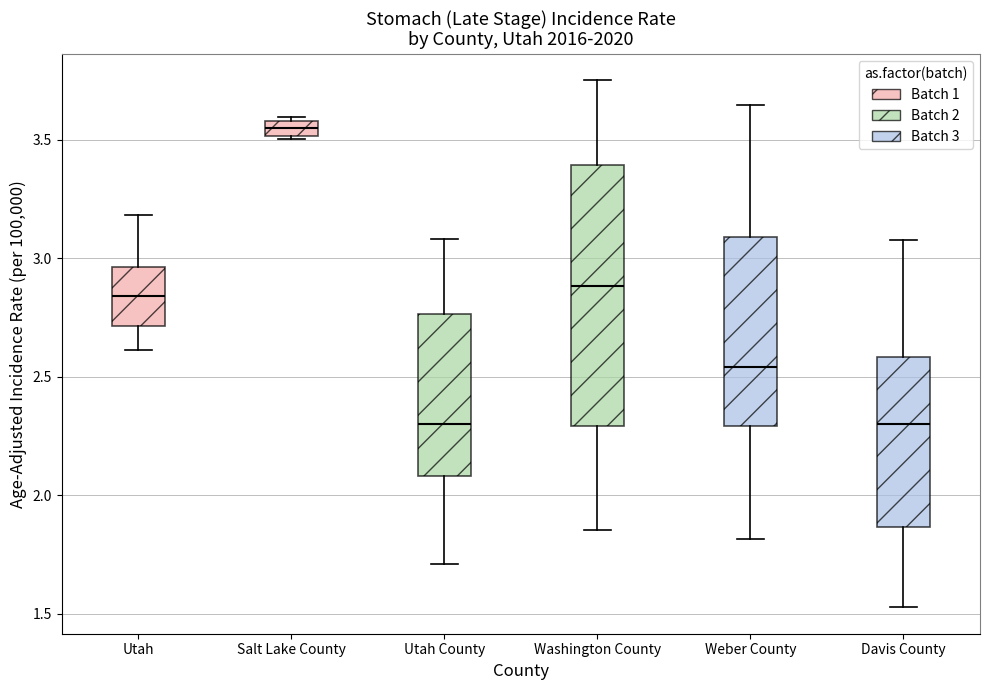

Where is the lower edge of the box for Utah County on the y-axis? The values are not printed on the chart, so give them approximately, as read against the axis.

2.10